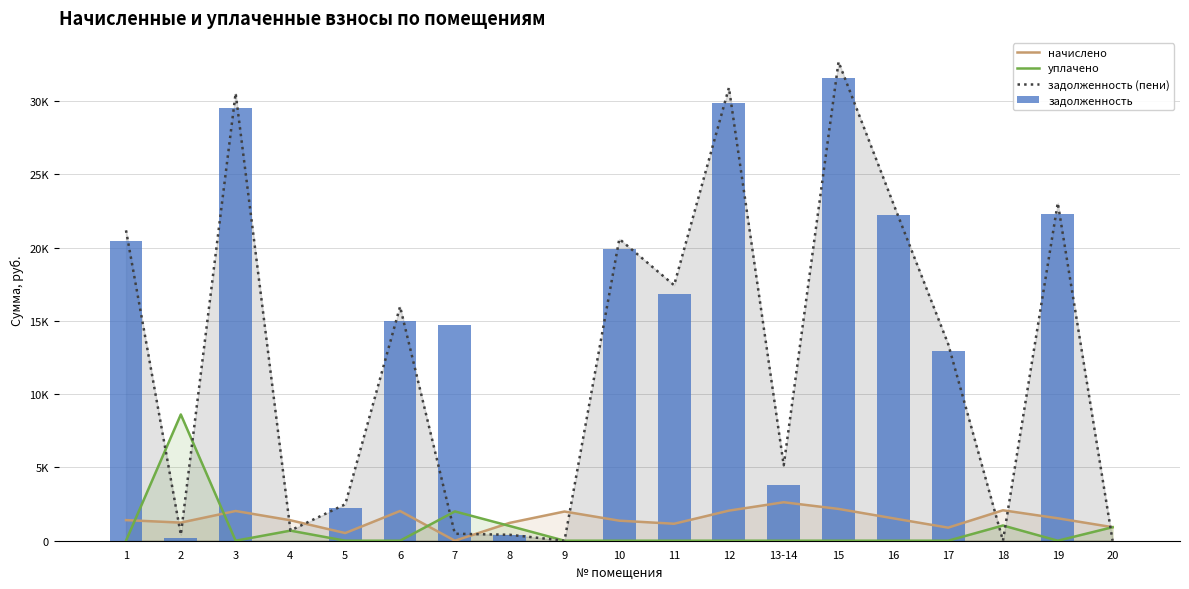

What is the difference between the уплачено values at 4 and 10?

688.5